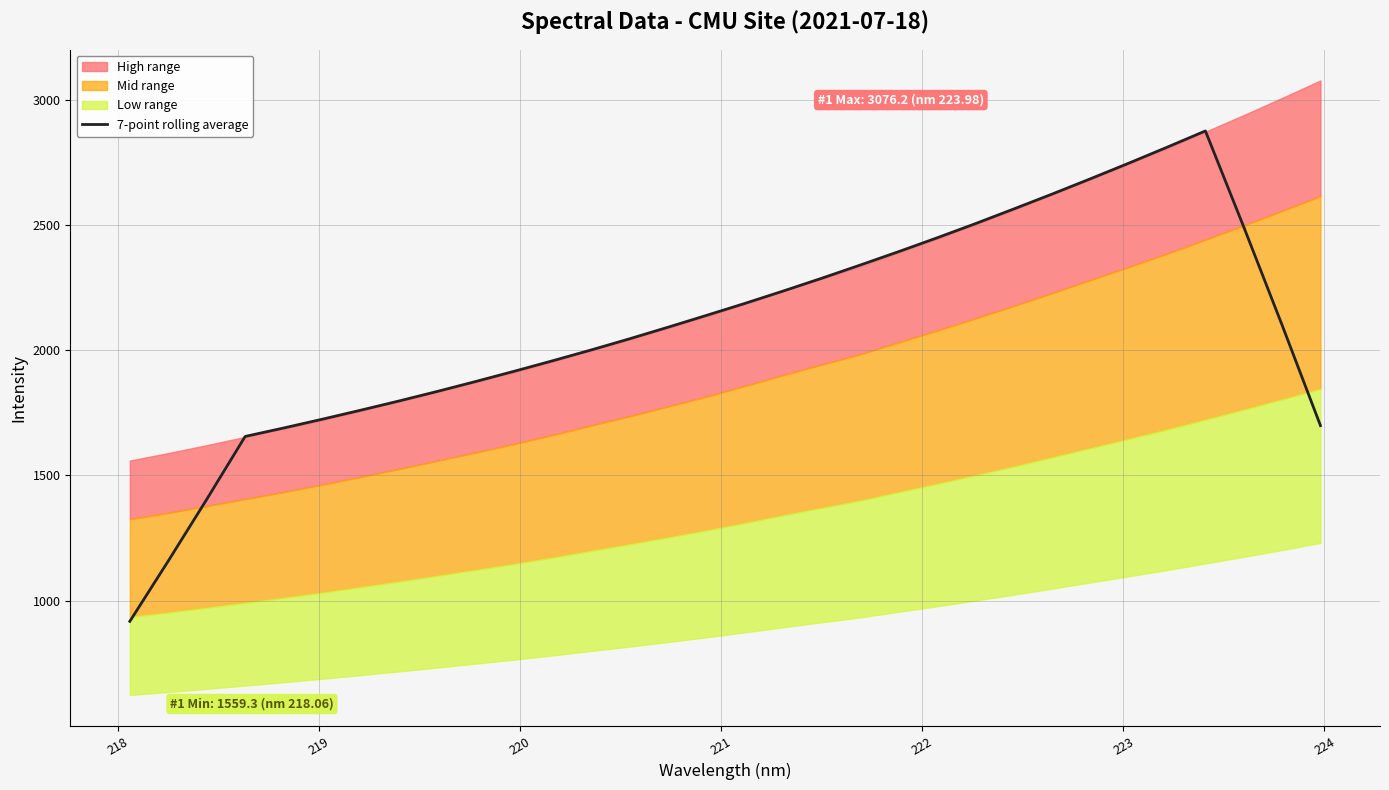

What is the highest value of the 7-point rolling average series?

2874.7